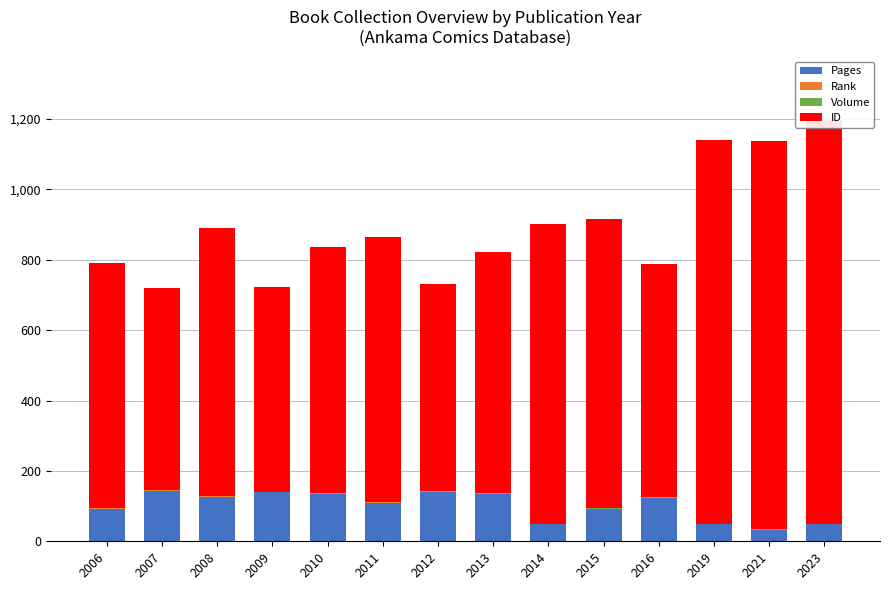

What is the difference between the second highest and second lowest values in the Pages series?

93